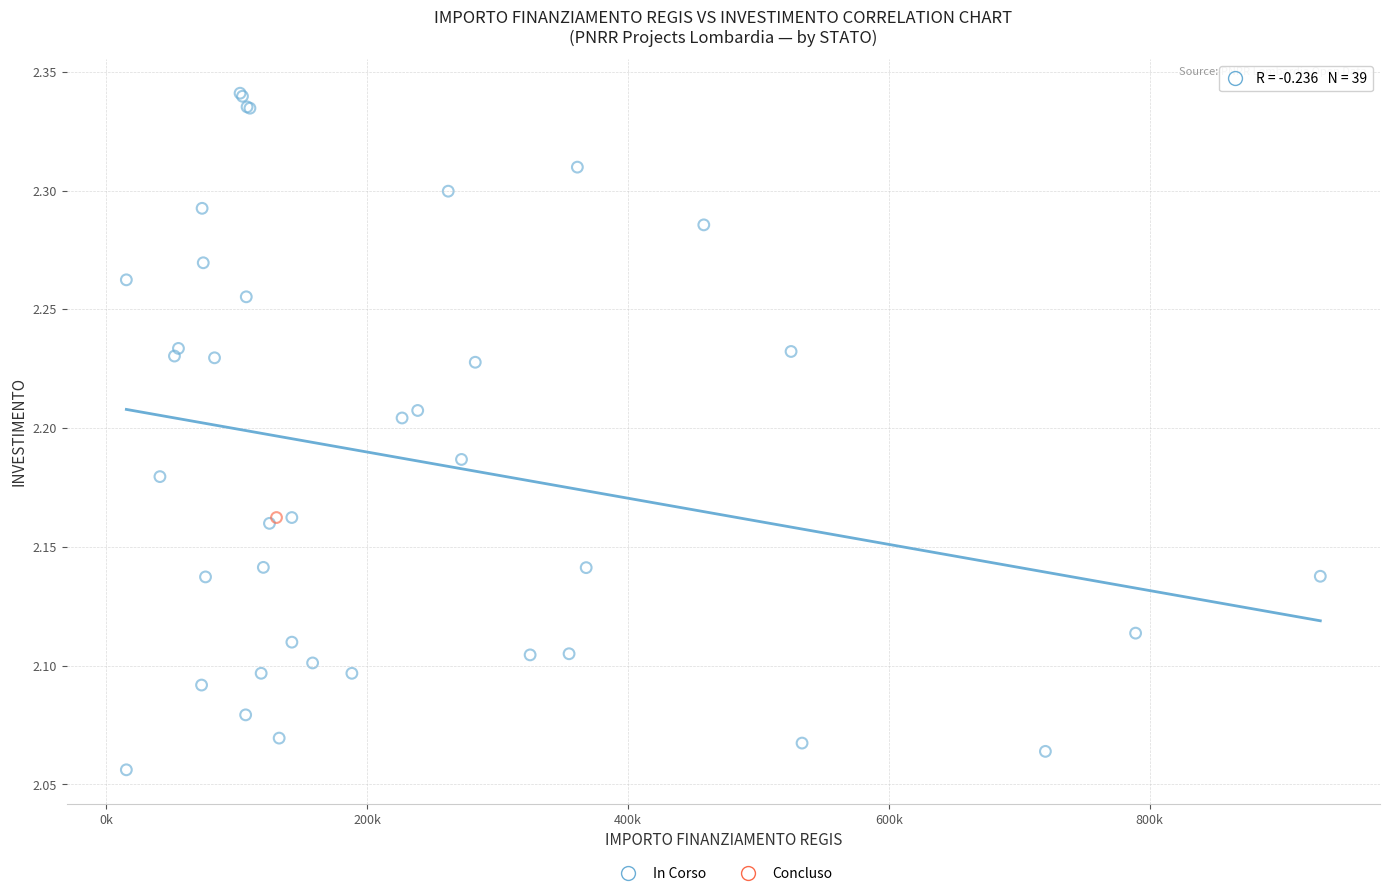

What are all the series names shown in the legend?

In Corso, Concluso